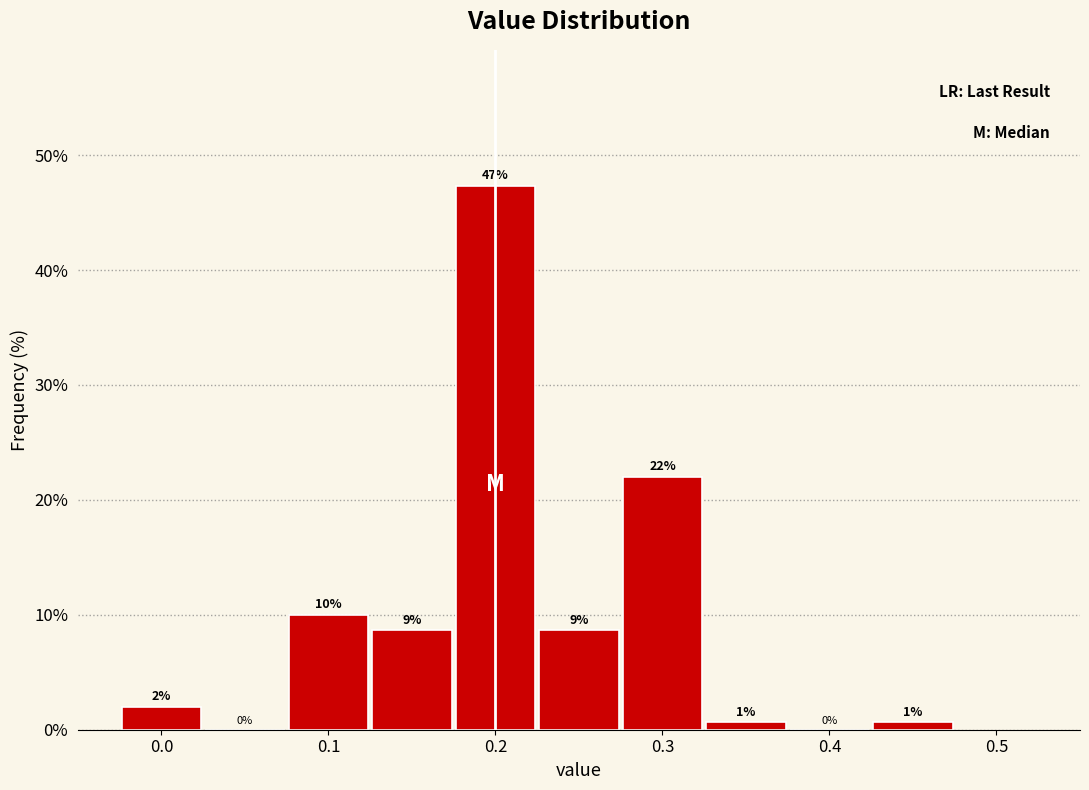

Over which range of the x-axis is the bar tallest?

0.175 to 0.225